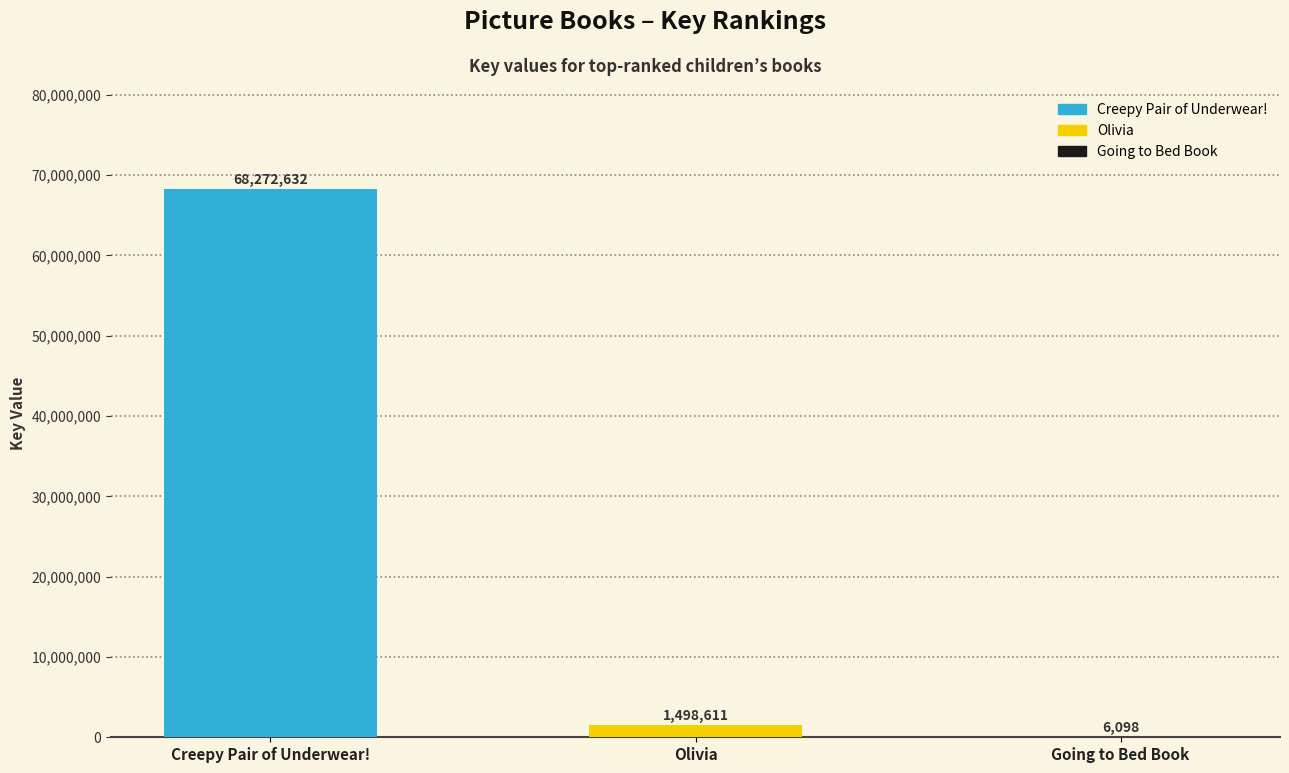

Reading left to right, list all the values displayed in this chart.

Creepy Pair of Underwear!=68272632	Olivia=1498611	Going to Bed Book=6098